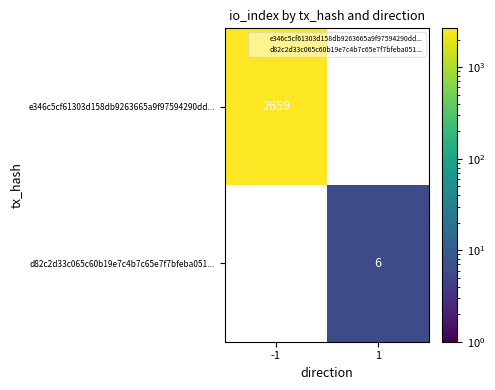

Which series has the largest range (max minus min)?

e346c5cf61303d158db9263665a9f97594290dd...